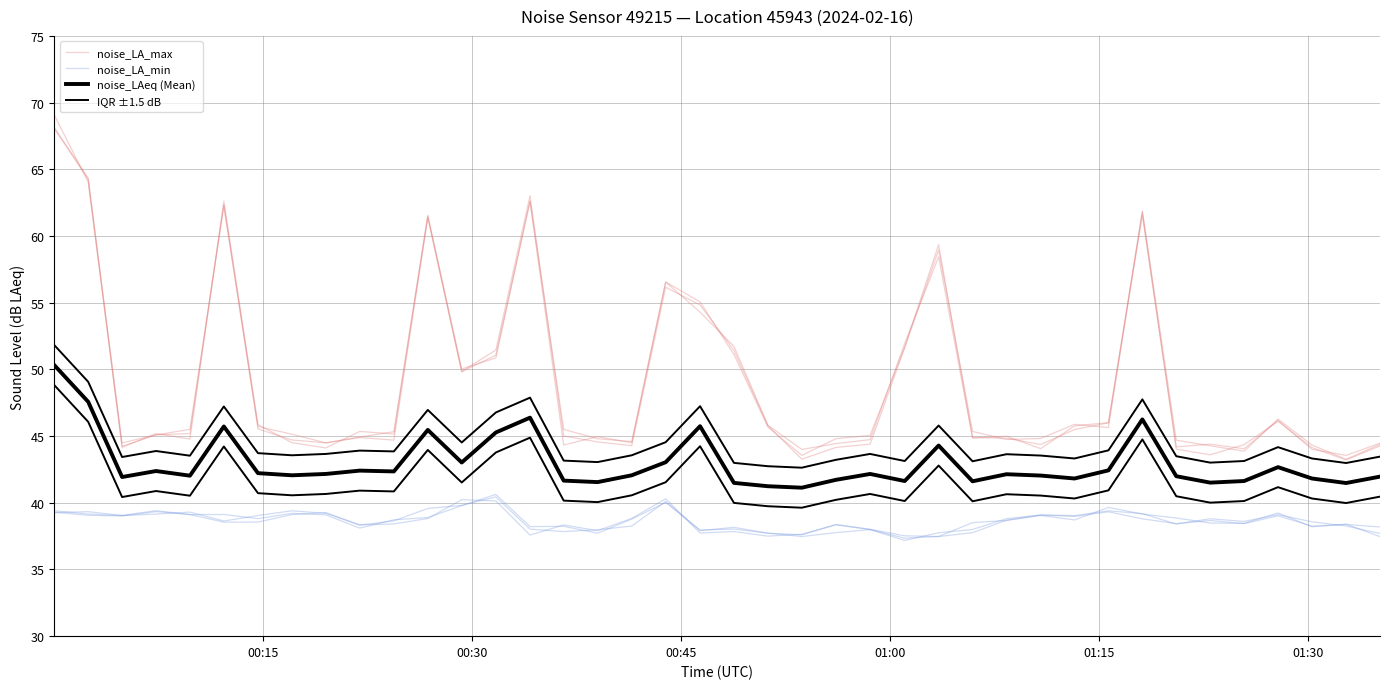

How many values in the noise_LAeq (Mean) series are below 42?

16